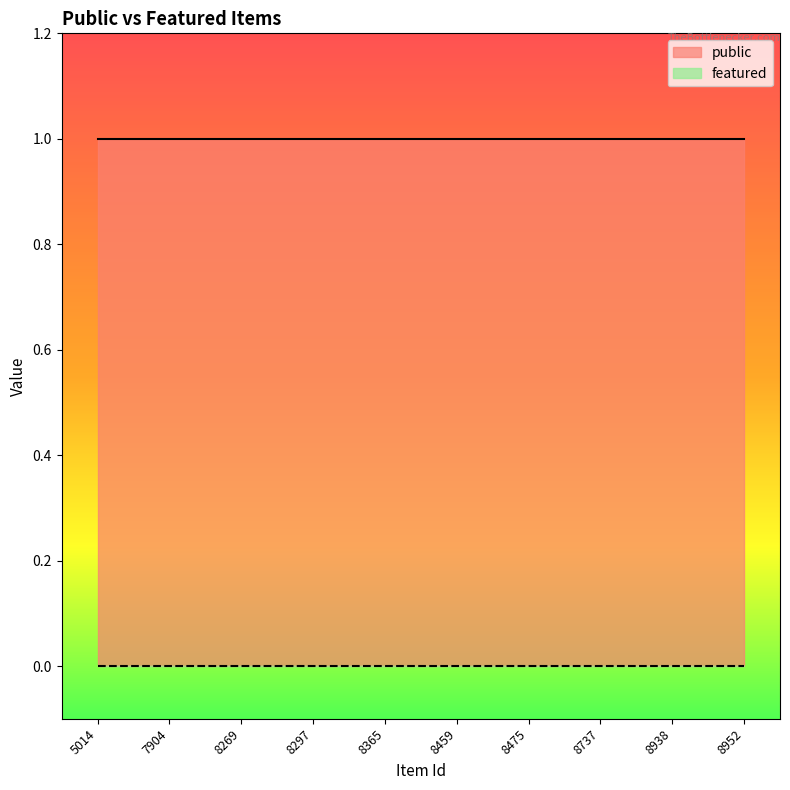

True or false: public and featured intersect in this chart.

False